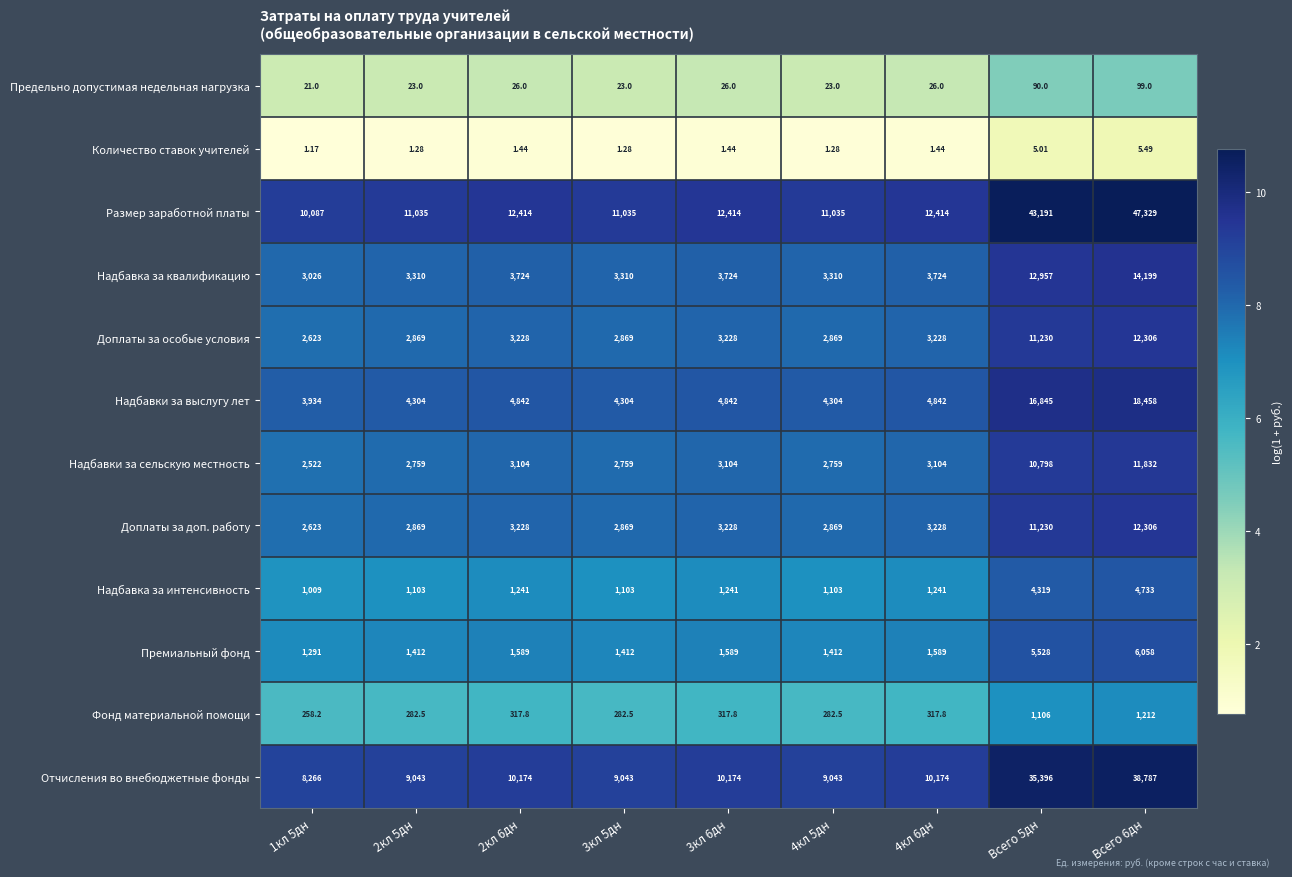

Which series has the largest total across all categories?

Размер заработной платы